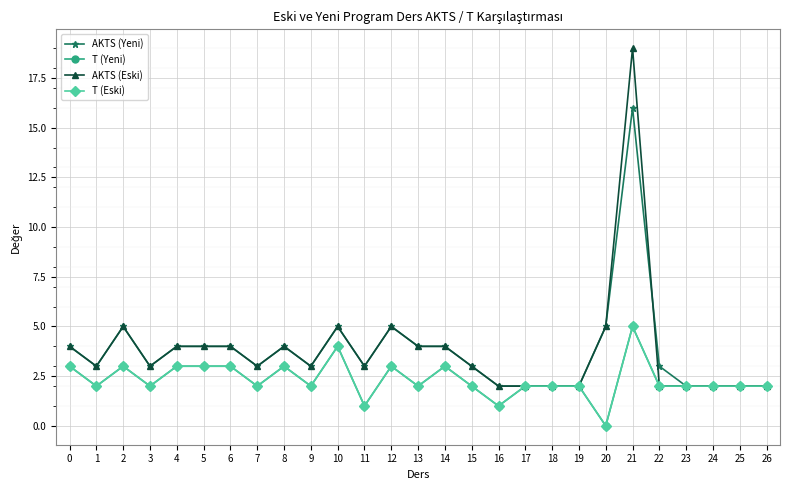

Is this an area chart (filled region under the line)?

No